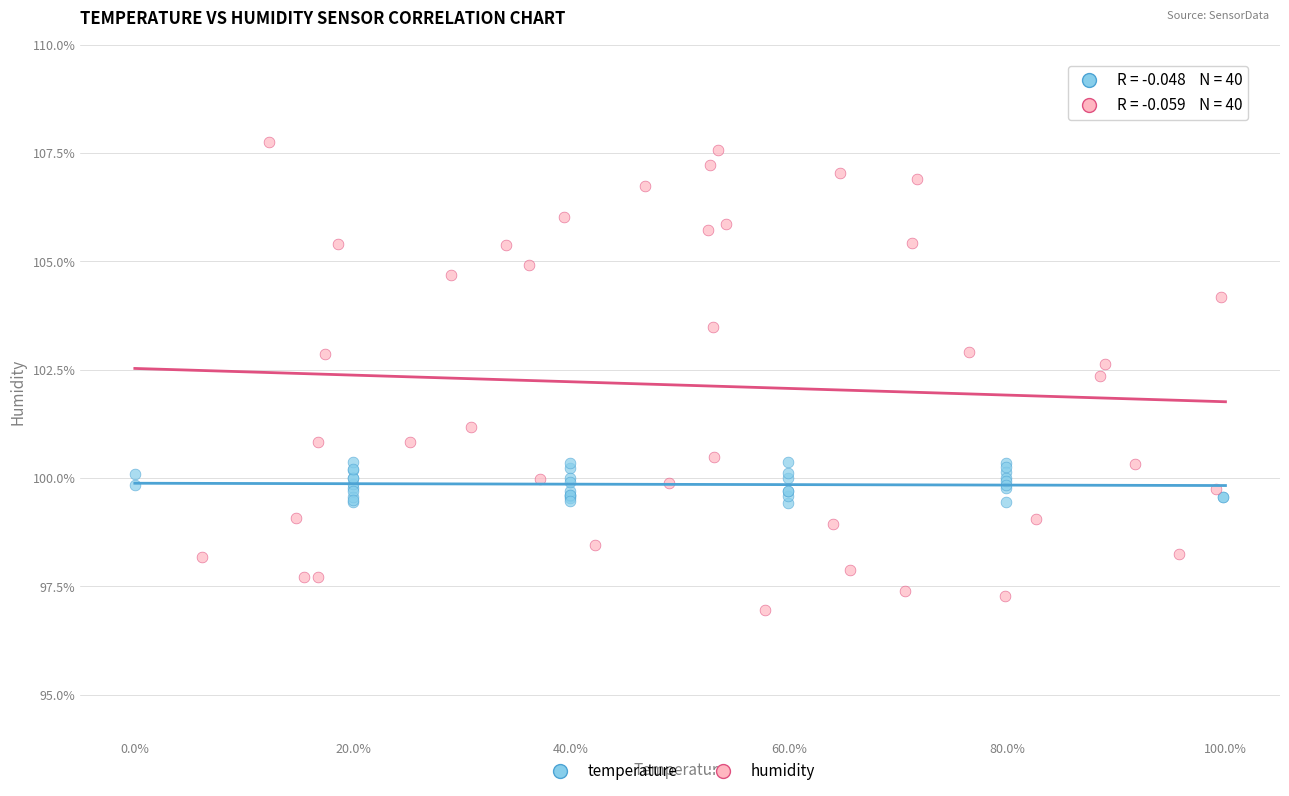

Which series reaches the maximum Y coordinate?

humidity